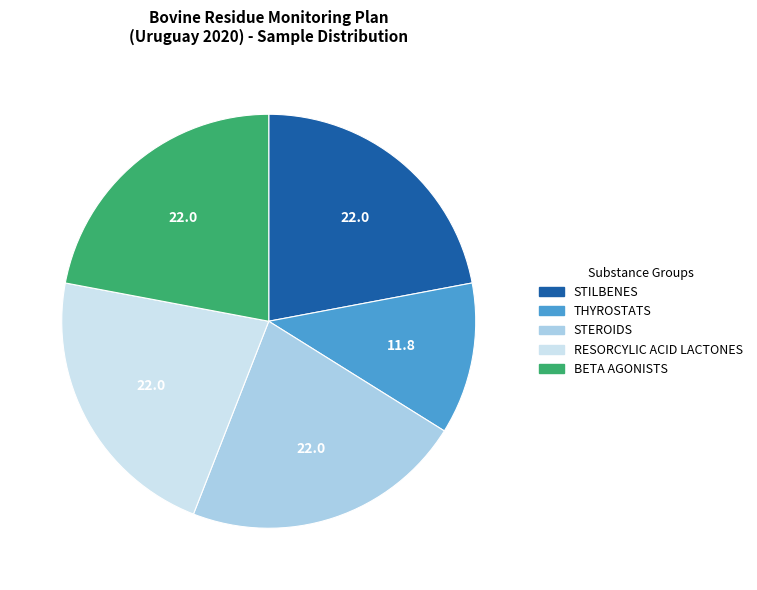

Approximately how many times larger is the value at BETA AGONISTS compared to RESORCYLIC ACID LACTONES?

1.0